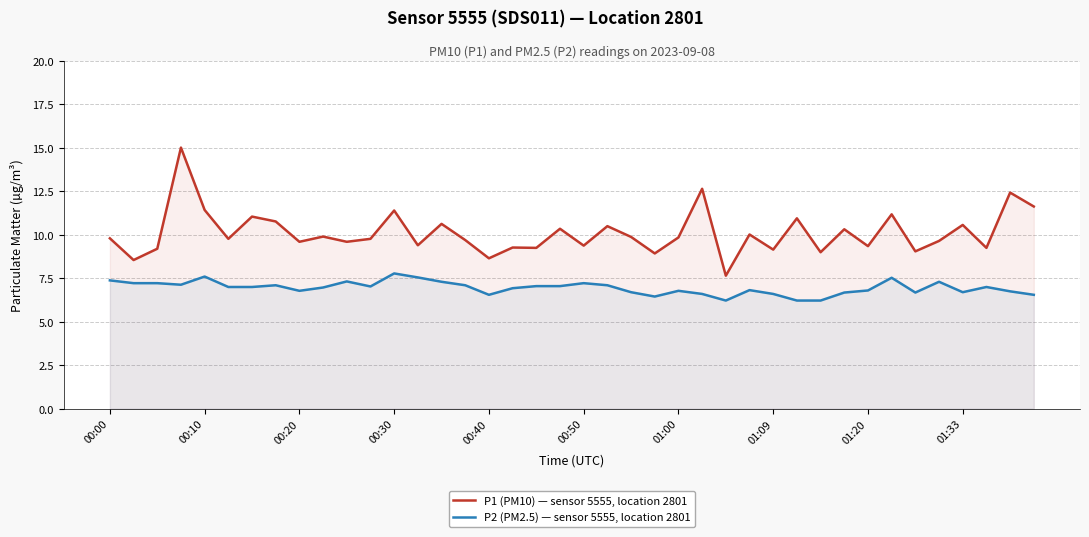

True or false: P1 (PM10) — sensor 5555, location 2801 and P2 (PM2.5) — sensor 5555, location 2801 cross at least once.

False